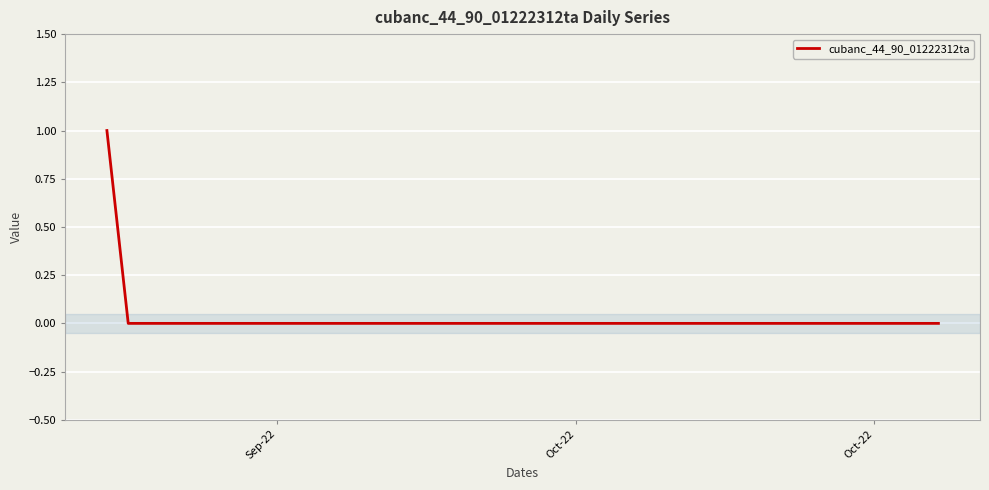

True or false: there are more than 1 points higher than both neighbors.

False